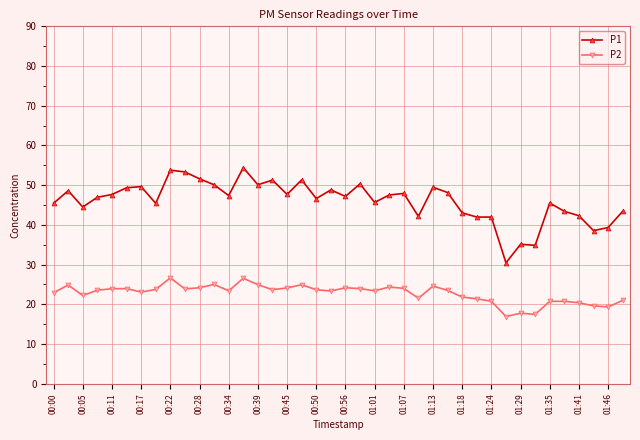

List the series in order of their overall mean, lowest first.

P2, P1